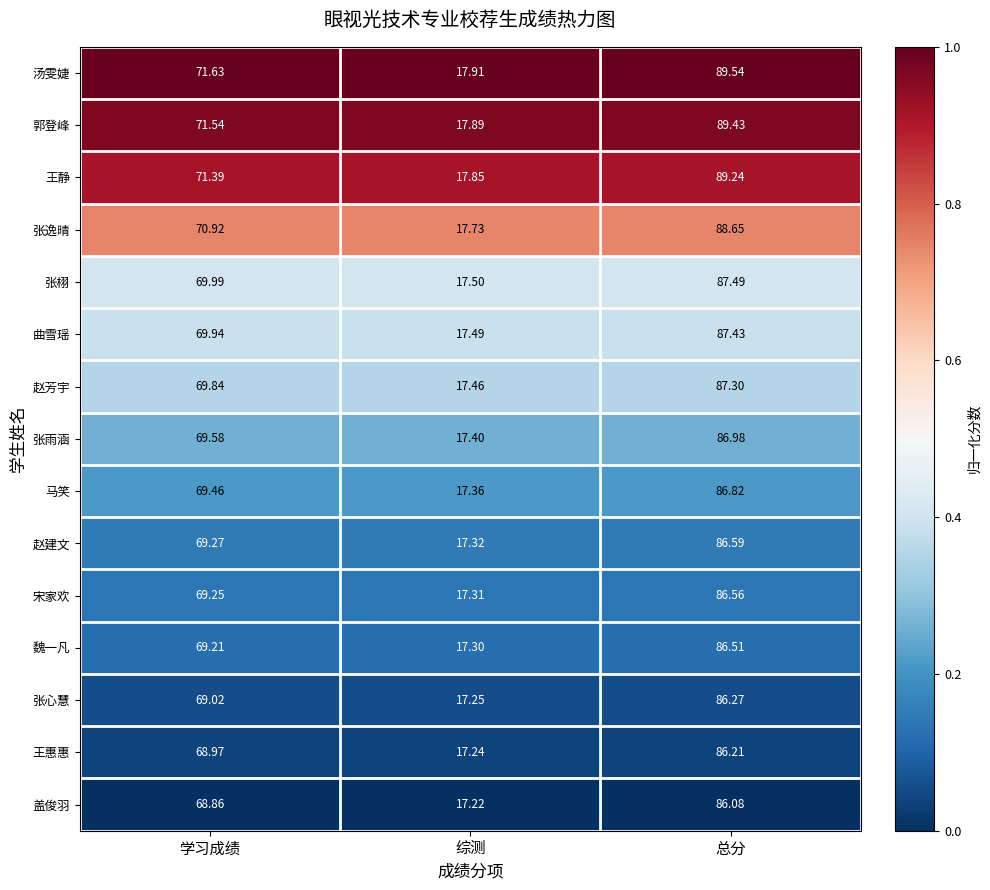

Rank the series at 总分 from lowest to highest value.

盖俊羽, 王惠惠, 张心慧, 魏一凡, 宋家欢, 赵建文, 马笑, 张雨涵, 赵芳宇, 曲雪瑶, 张栩, 张逸晴, 王静, 郭登峰, 汤雯婕